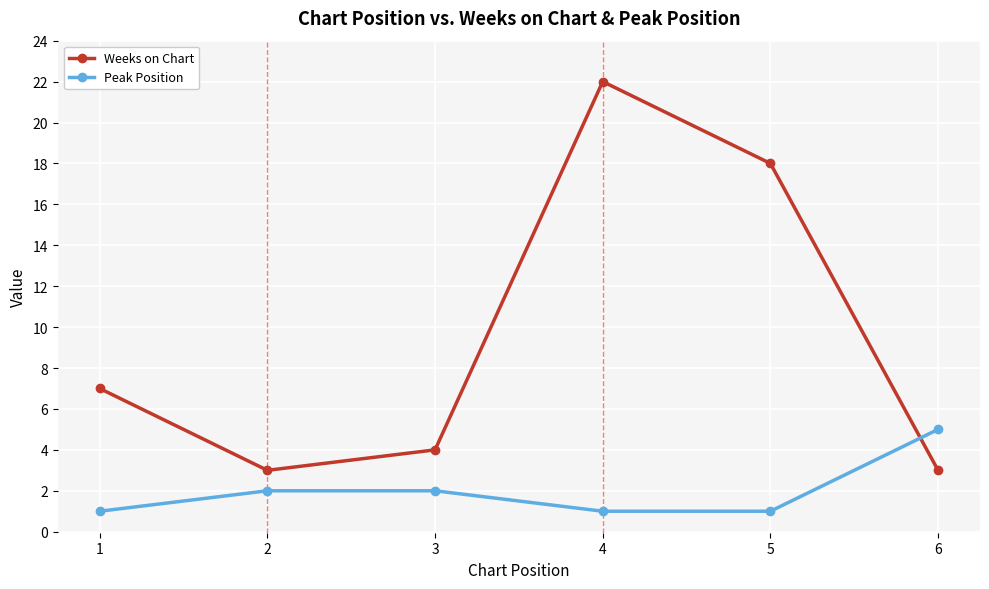

Where do Peak Position and Weeks on Chart first cross each other?

5 and 6